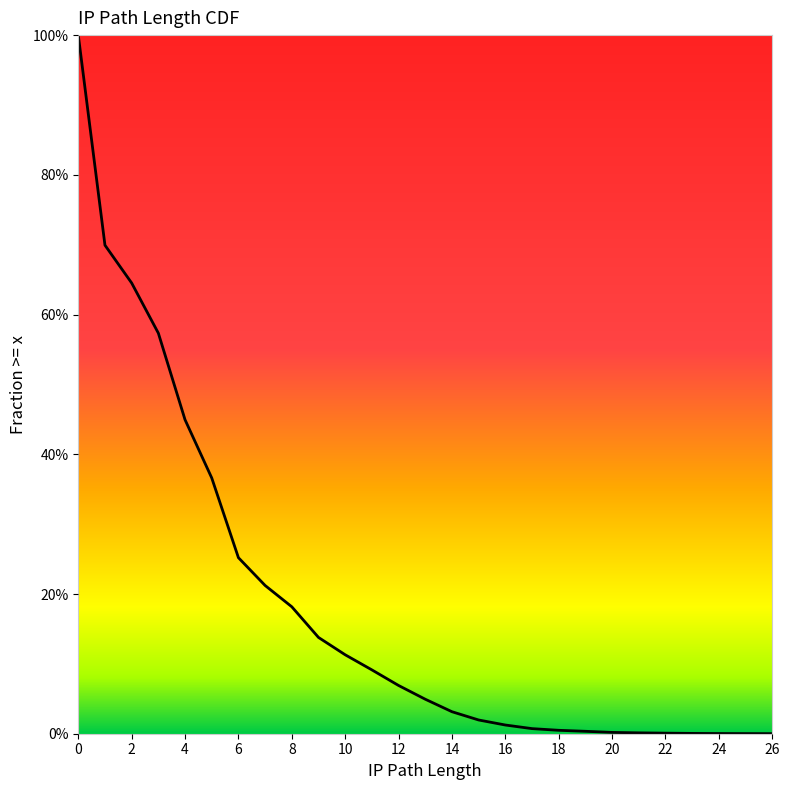

The chart shows a value of 0.0 at 26. True or false?

True